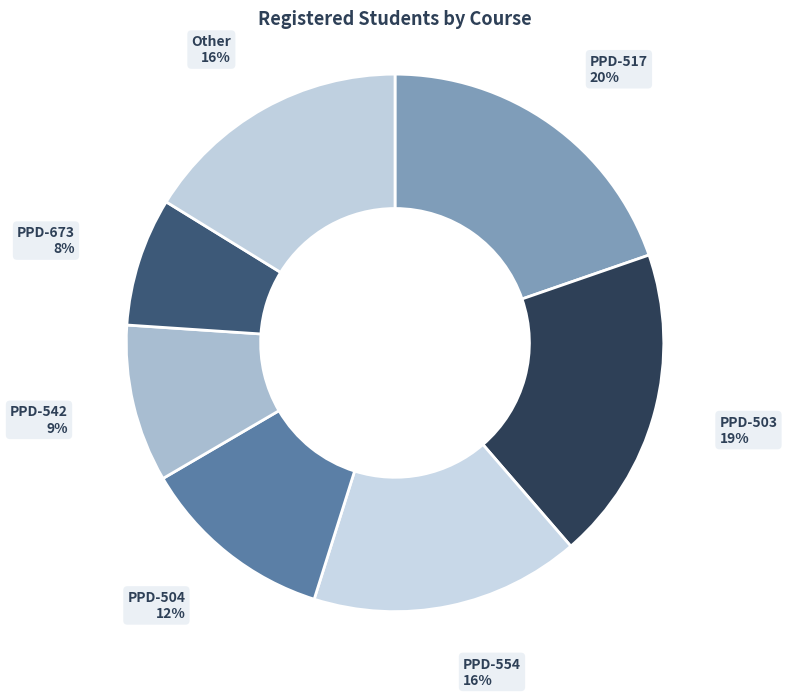

What percentage is the PPD-503 slice, to the nearest percent?

19%